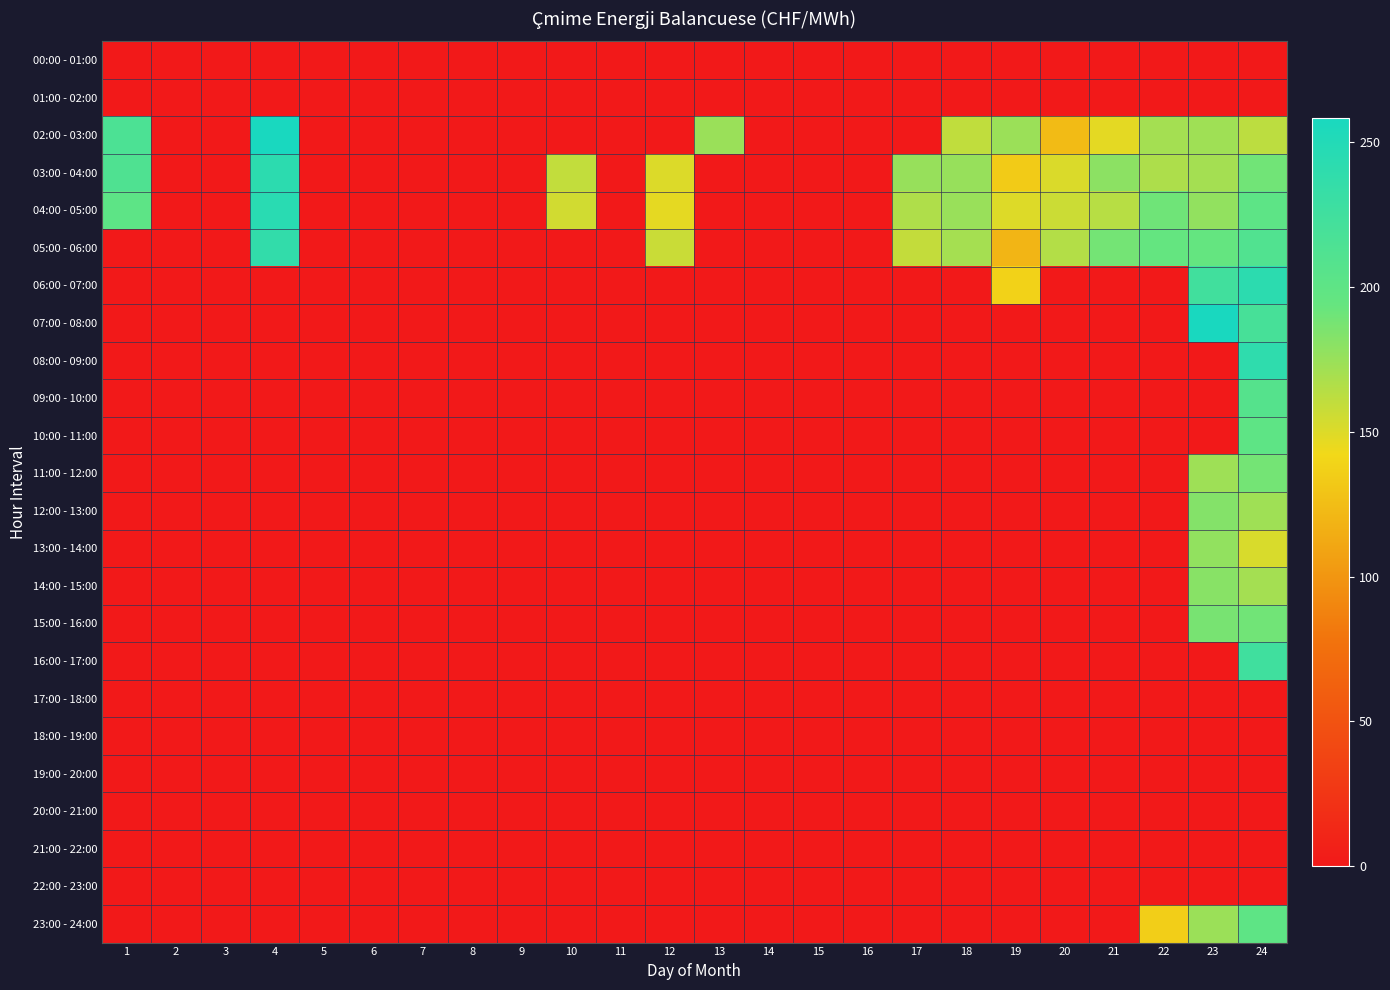

Between 9 and 1, which is larger?

9